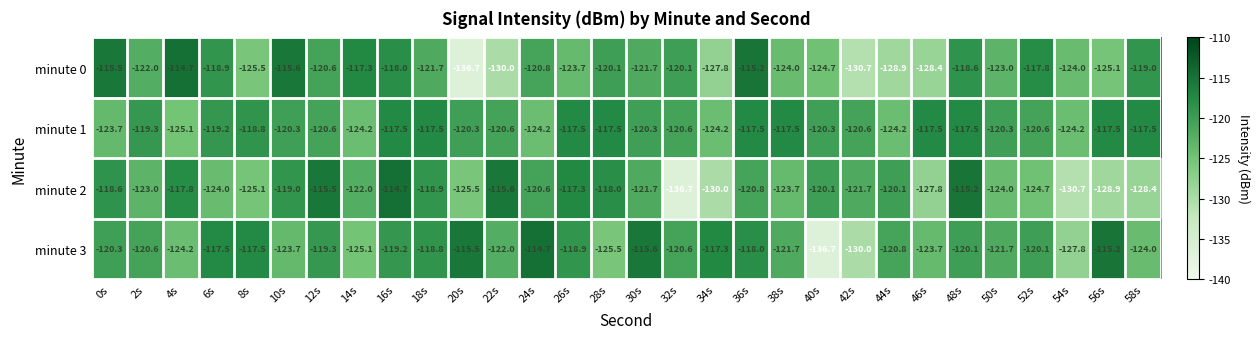

Is it true that minute 0 equals -120.6 at 12s?

True